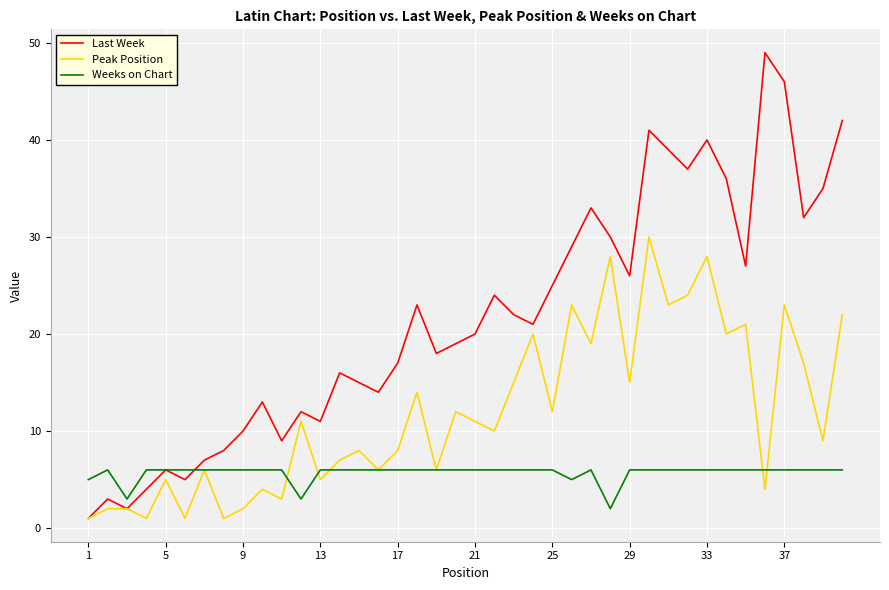

What is the maximum value shown in the chart?

49